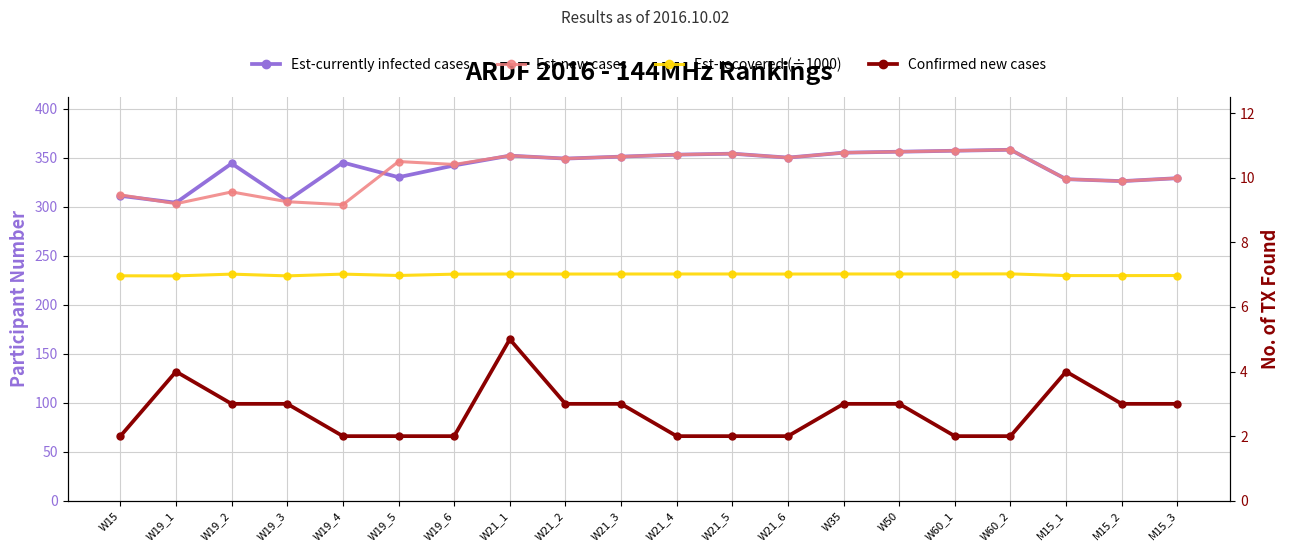

Reading right to left, list all the values displayed in this chart.

Est-currently infected cases: M15_3=329.0	M15_2=326.0	M15_1=328.0	W60_2=358.0	W60_1=357.0	W50=356.0	W35=355.0	W21_6=350.0	W21_5=354.0	W21_4=353.0	W21_3=351.0	W21_2=349.0	W21_1=352.0	W19_6=342.0	W19_5=330.0	W19_4=345.0	W19_3=306.0	W19_2=344.0	W19_1=304.0	W15=311.0
Est-new cases: M15_3=329.0	M15_2=326.0	M15_1=328.0	W60_2=358.0	W60_1=357.0	W50=356.0	W35=355.0	W21_6=350.0	W21_5=354.0	W21_4=353.0	W21_3=351.0	W21_2=349.0	W21_1=352.0	W19_6=343.0	W19_5=346.0	W19_4=302.0	W19_3=305.0	W19_2=315.0	W19_1=303.0	W15=312.0
Est-recovered (÷1000): M15_3=229.7	M15_2=229.6	M15_1=229.7	W60_2=231.4	W60_1=231.3	W50=231.3	W35=231.3	W21_6=231.2	W21_5=231.3	W21_4=231.3	W21_3=231.3	W21_2=231.2	W21_1=231.3	W19_6=231.1	W19_5=229.7	W19_4=231.2	W19_3=229.3	W19_2=231.1	W19_1=229.3	W15=229.4
Confirmed new cases: M15_3=3.0	M15_2=3.0	M15_1=4.0	W60_2=2.0	W60_1=2.0	W50=3.0	W35=3.0	W21_6=2.0	W21_5=2.0	W21_4=2.0	W21_3=3.0	W21_2=3.0	W21_1=5.0	W19_6=2.0	W19_5=2.0	W19_4=2.0	W19_3=3.0	W19_2=3.0	W19_1=4.0	W15=2.0